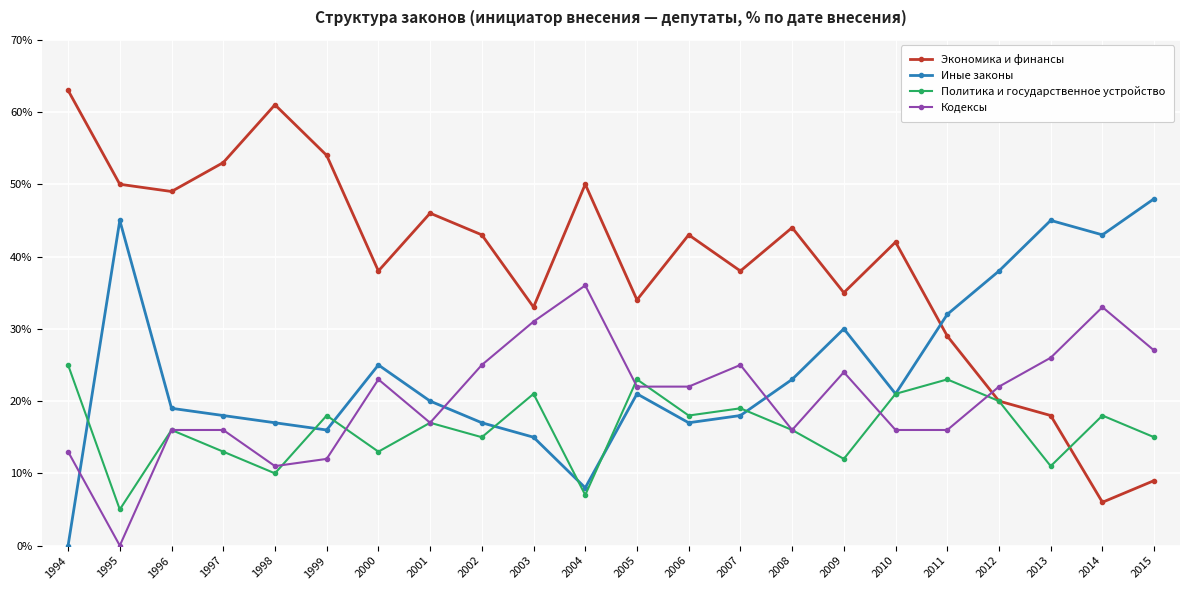

What is the average value of the Иные законы series?

24